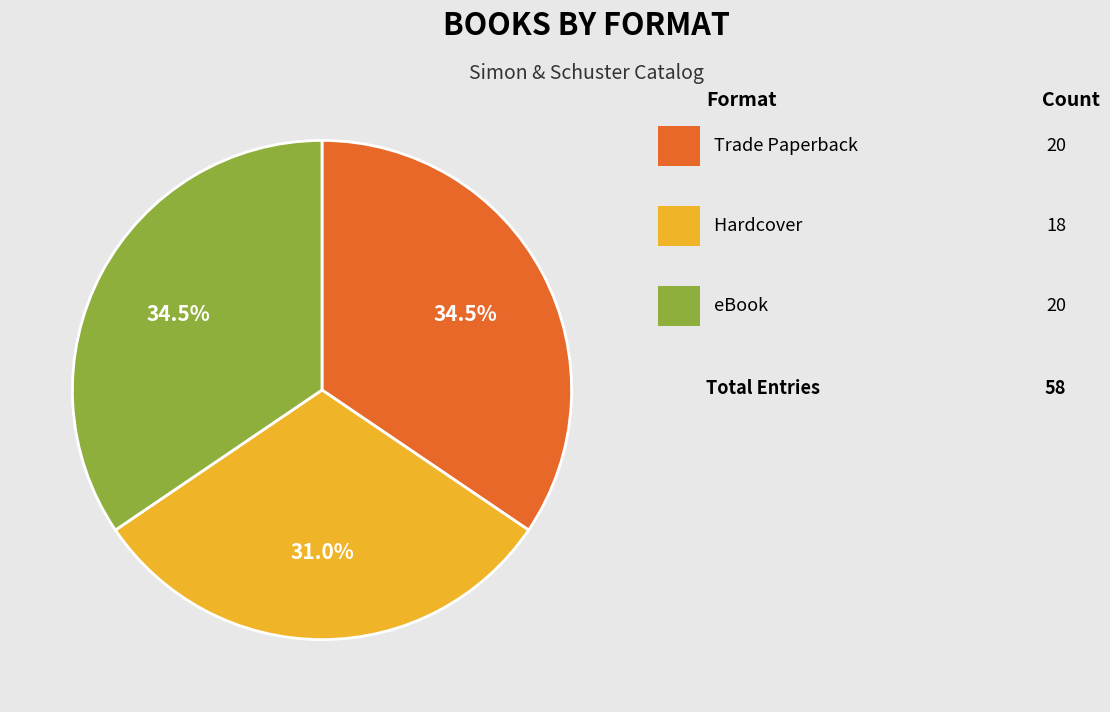

Is there any slice that represents more than half of the pie?

No